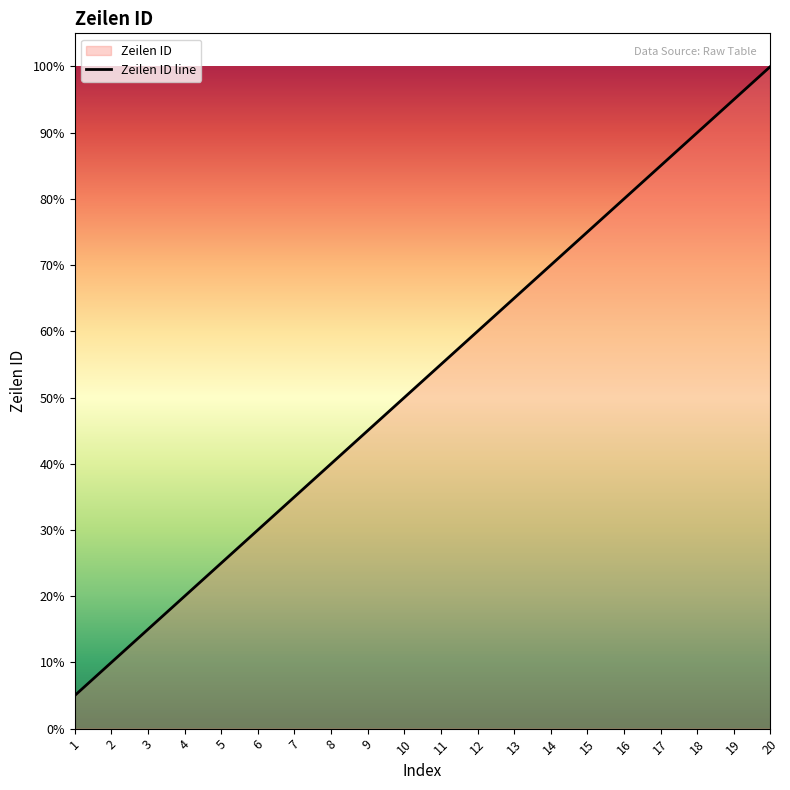

Is it true that the value at 18 is 7?

False